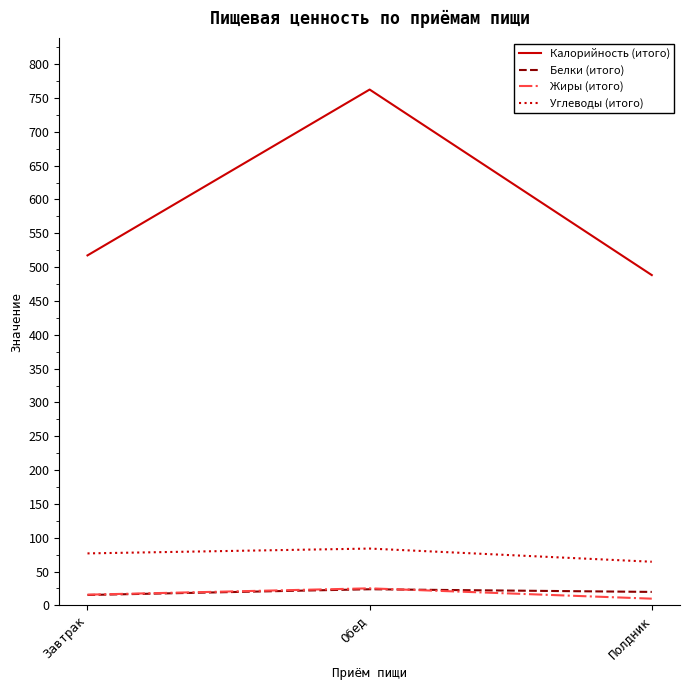

Does the chart have visible grid lines?

No